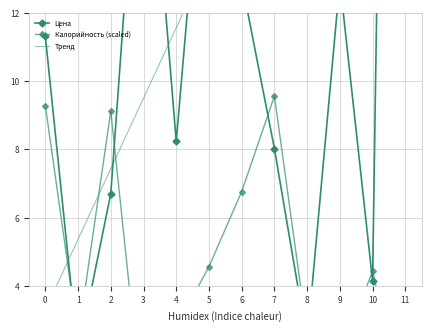

How many times do Калорийность (scaled) and Тренд cross each other?

3